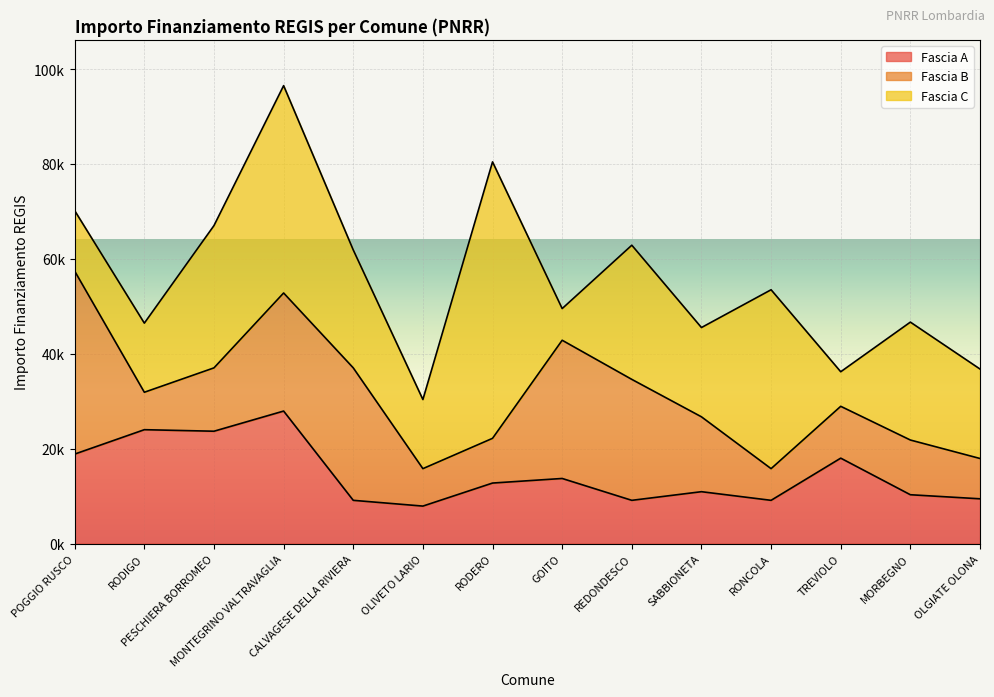

What is the label of the 4th point from the left?

MONTEGRINO VALTRAVAGLIA